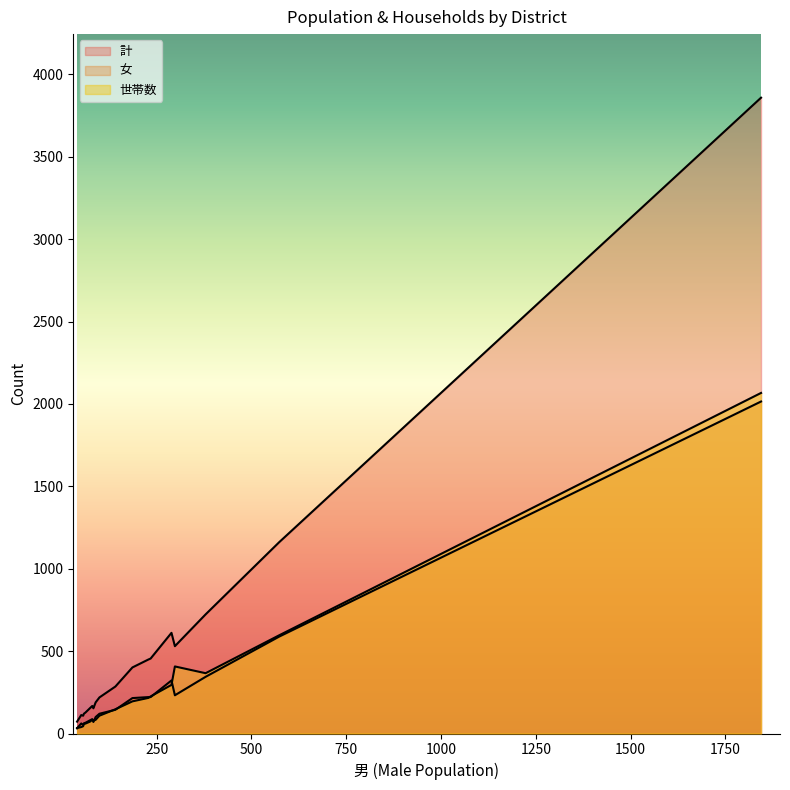

Is it true that 世帯数 equals 137 at 吉田町相合?

False